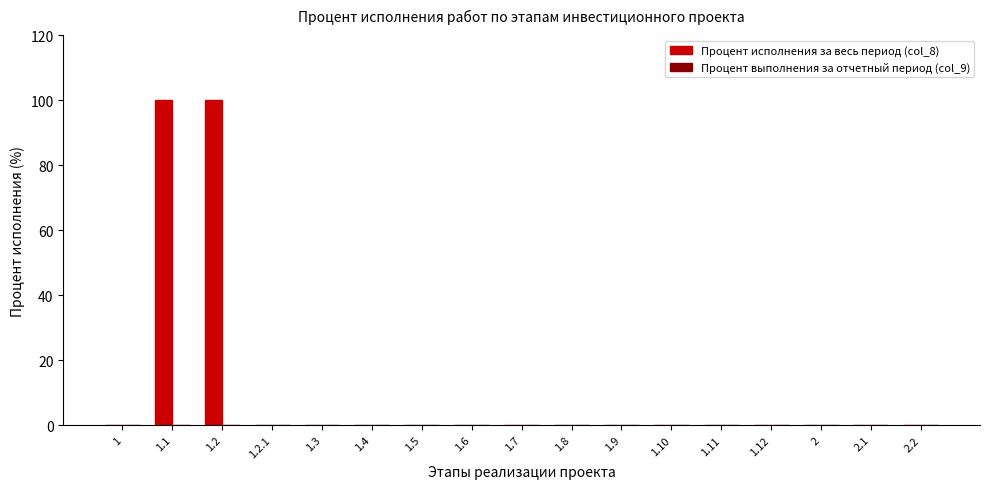

What is the greatest value displayed?

100